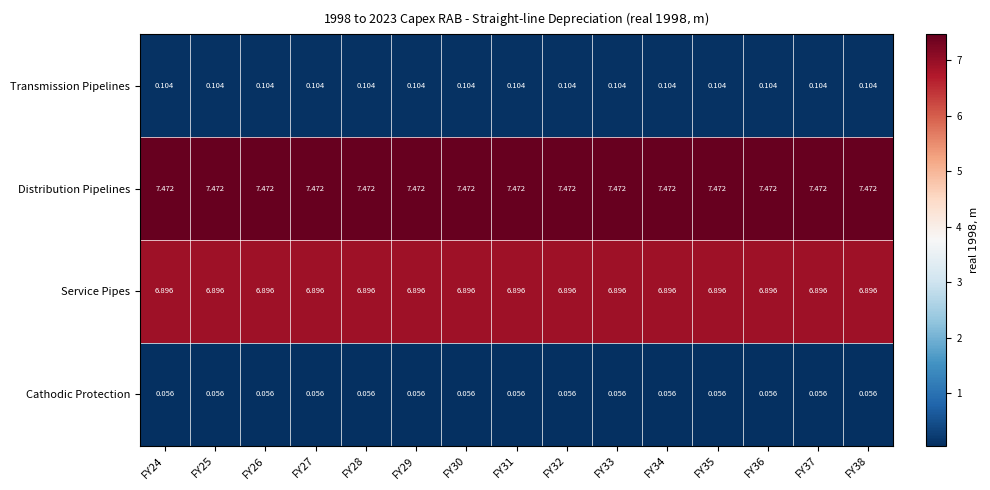

What is the spread (max minus min) of values at FY31?

7.4